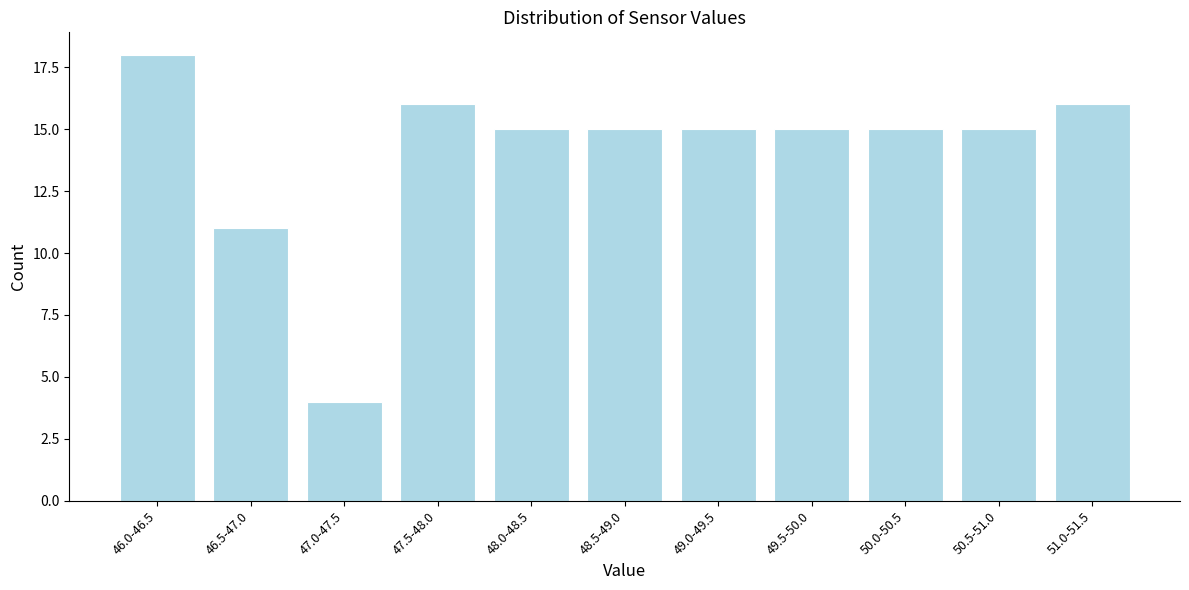

Reading left to right, transcribe all the data shown in this chart.

46.0-46.5=18	46.5-47.0=11	47.0-47.5=4	47.5-48.0=16	48.0-48.5=15	48.5-49.0=15	49.0-49.5=15	49.5-50.0=15	50.0-50.5=15	50.5-51.0=15	51.0-51.5=16